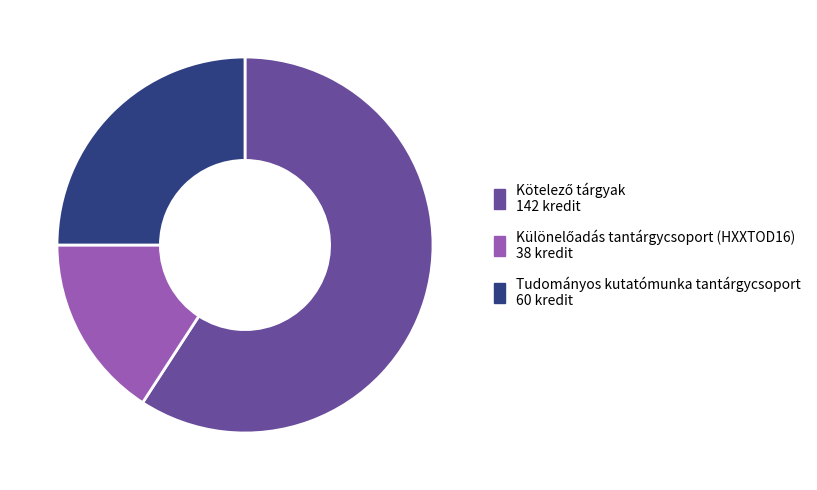

True or false: Tudományos kutatómunka tantárgycsoport accounts for 25% of the total.

True